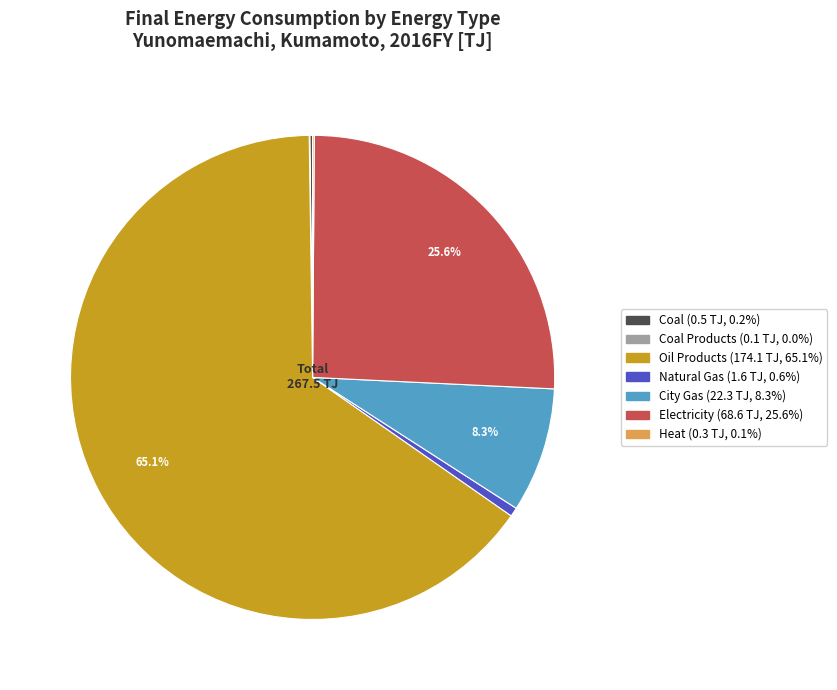

To the nearest percent, what is the difference between the largest and smallest slice percentages?

65%